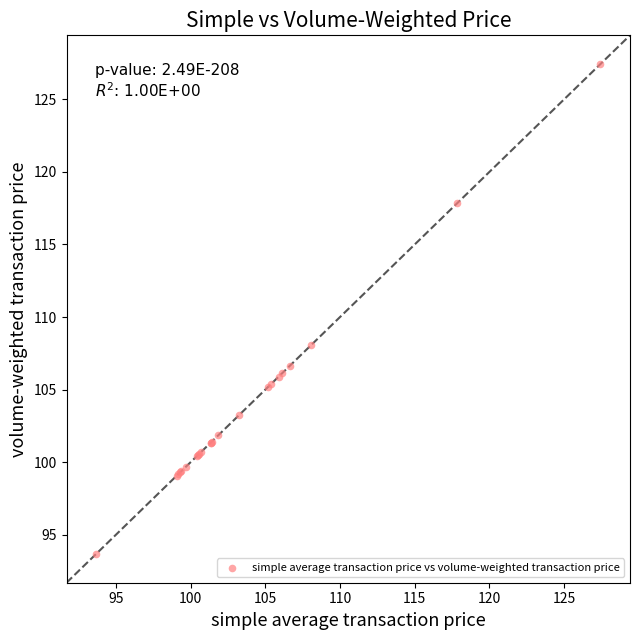

What Y value in the scatter plot is closest to 110?

108.1